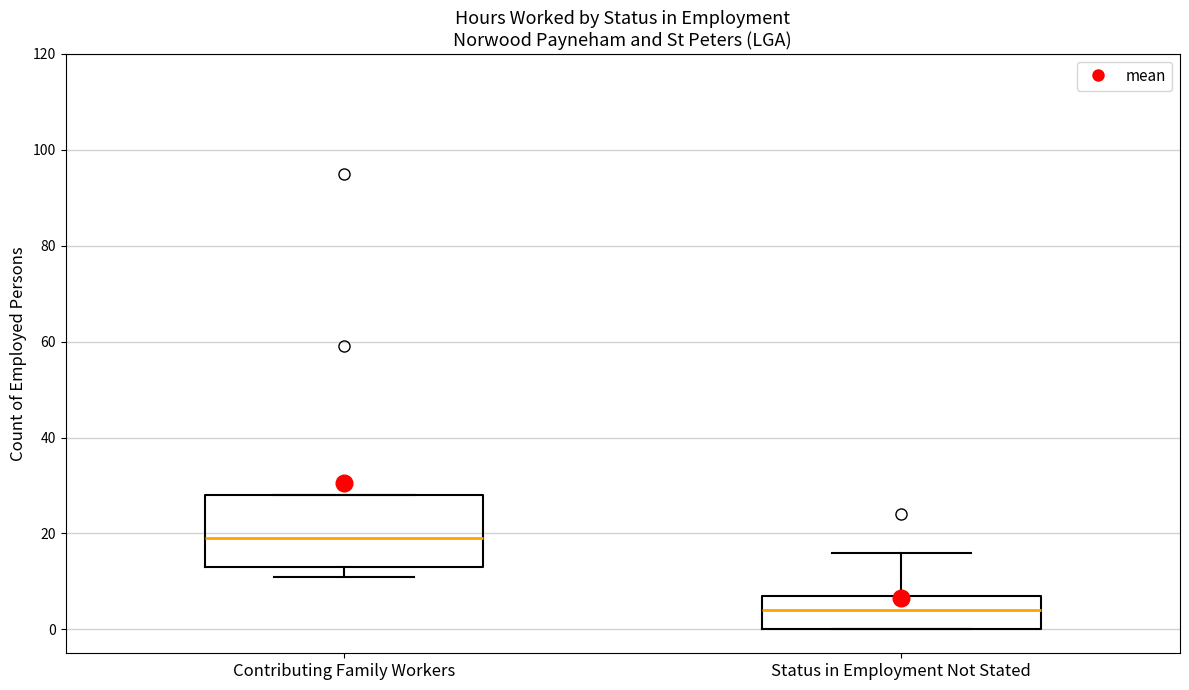

Reading left to right, read every box against the y-axis: the position of its median line, the range the box covers, and the ends of its whiskers. The values are not printed on the chart, so give them approximately, as read against the axis.

Contributing Family Workers: median 20, box 14 to 28, whiskers 12 to 28
Status in Employment Not Stated: median 4, box 0 to 8, whiskers 0 to 16